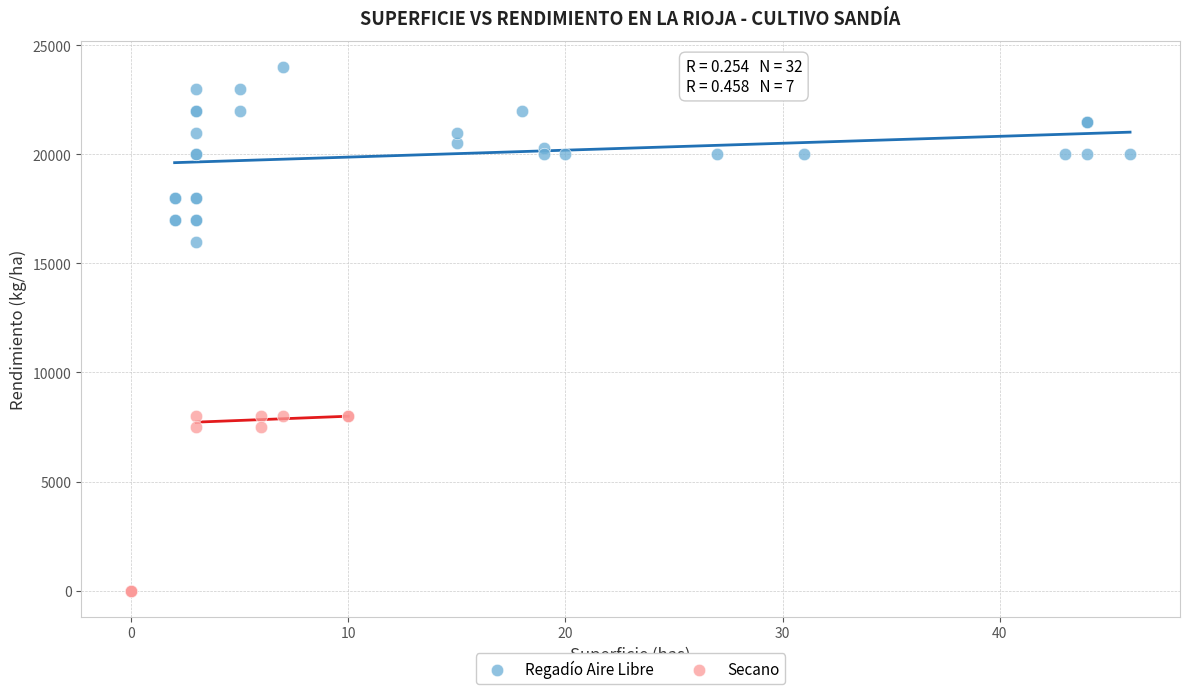

Which series reaches the maximum Y coordinate?

Regadío Aire Libre